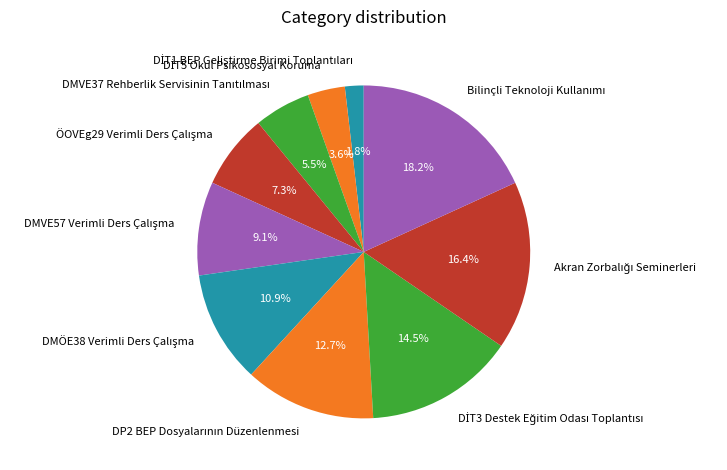

How many segments does this pie chart have?

10